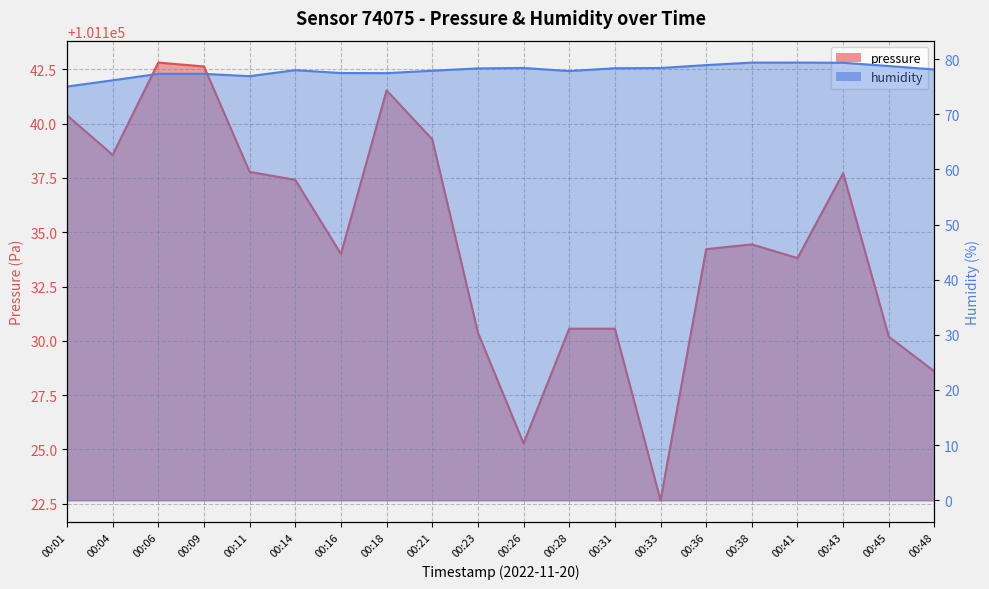

Rank the series by their average value, from lowest to highest.

humidity, pressure